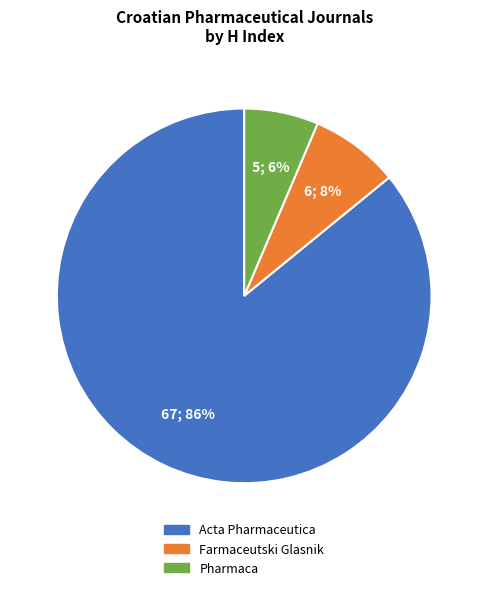

Approximately how many times larger is the value at Pharmaca compared to Acta Pharmaceutica?

0.1